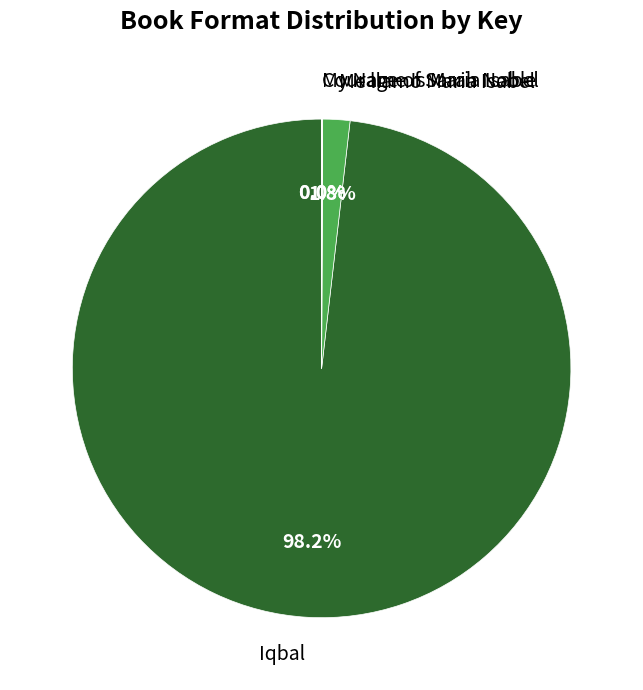

Does Iqbal account for over 50% of the chart?

Yes